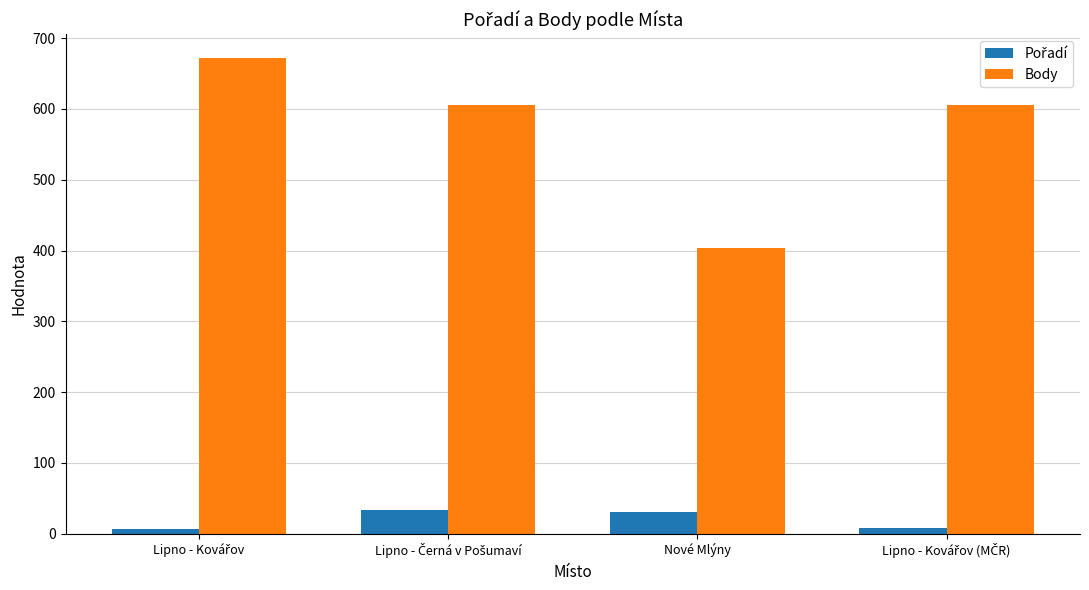

What is the maximum value shown in the chart?

672